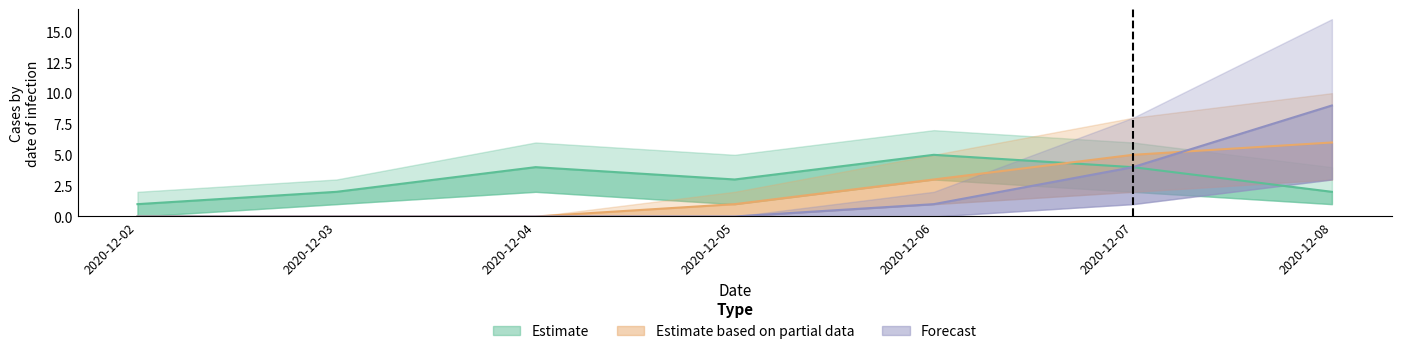

What is the approximate value of Estimate at 2020-12-02?

1